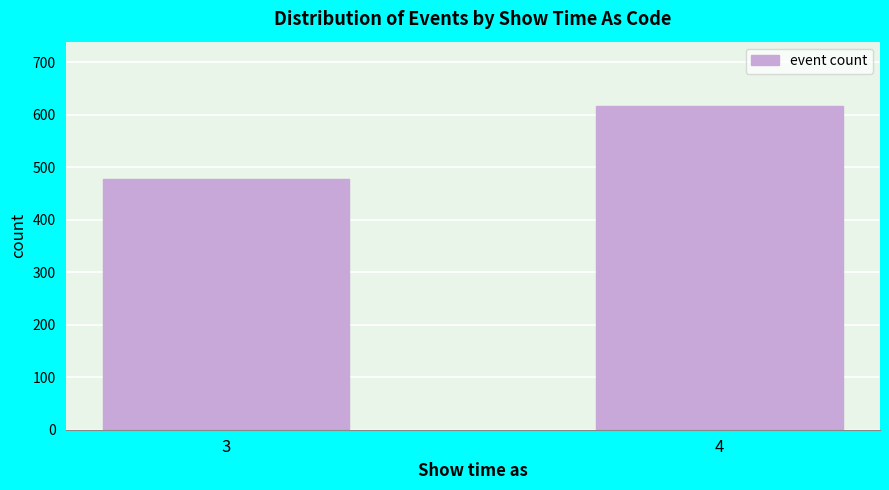

Reading left to right, extract all data points from this chart.

478	616